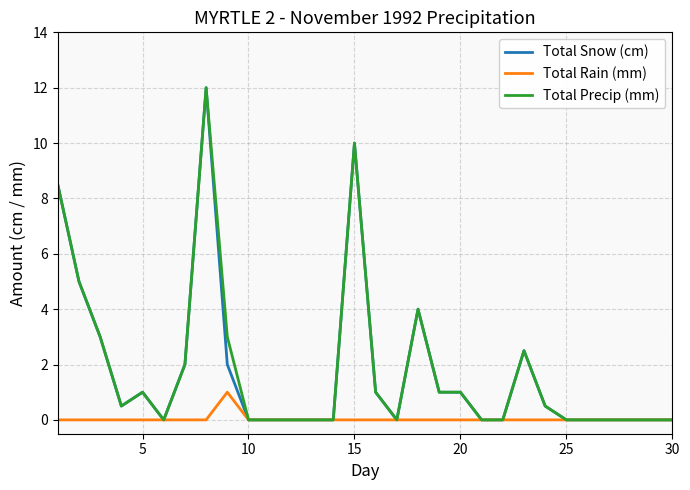

What is the maximum value for Total Snow (cm)?

12.0